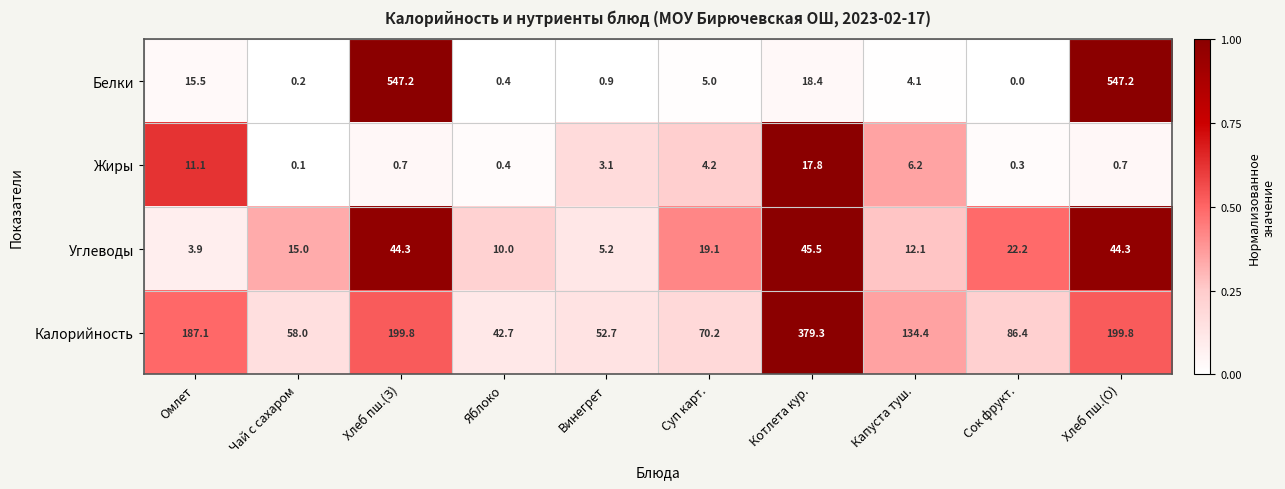

Is the value of Жиры at Винегрет greater than the value of Углеводы at Суп карт.?

No